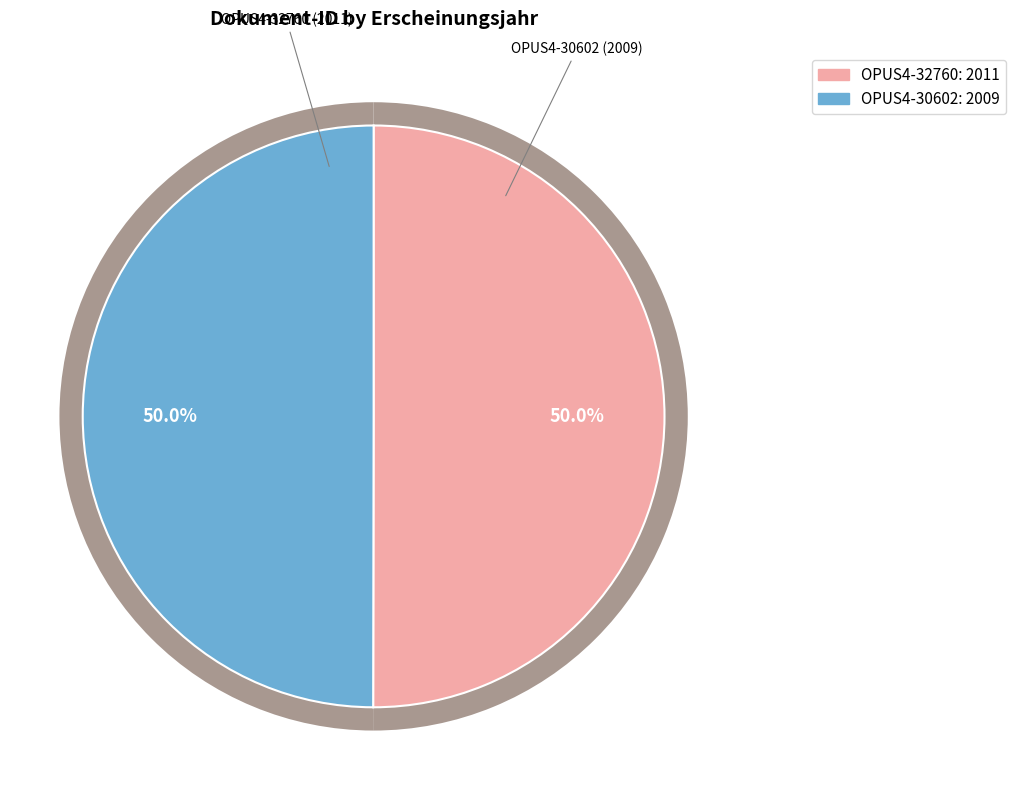

To the nearest percent, what portion does OPUS4-32760 represent?

50%